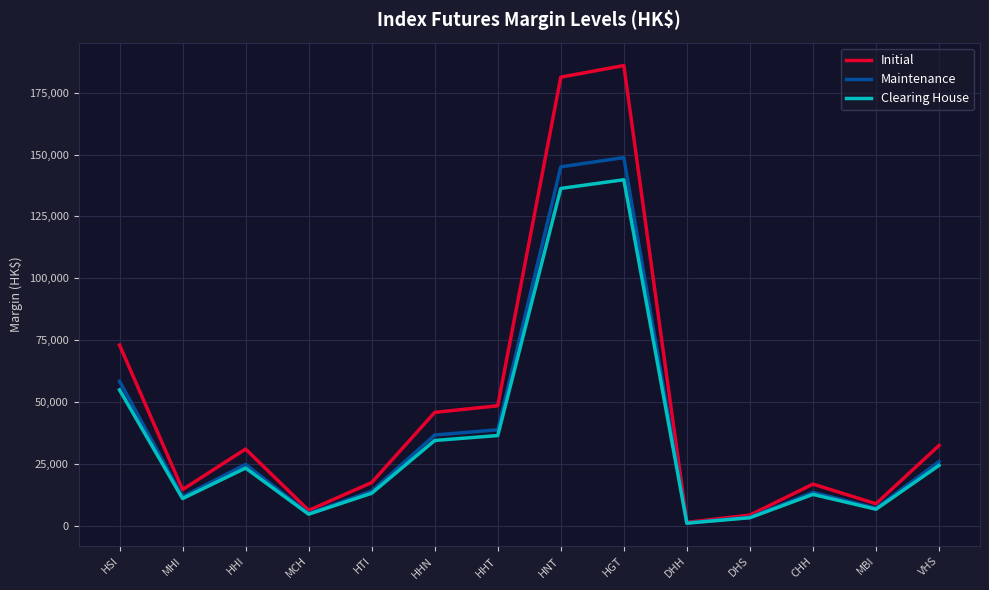

At which category does Initial reach its first local valley?

MHI